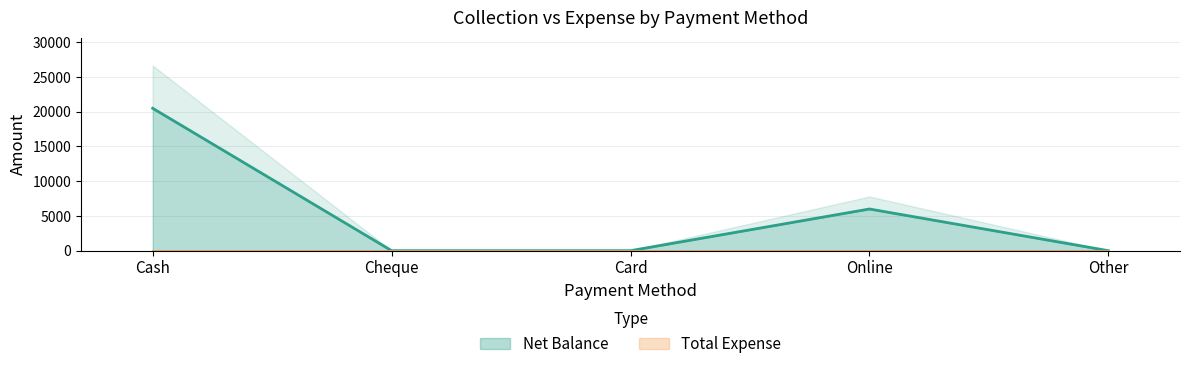

Is it true that Net Balance equals 0 at Card?

True